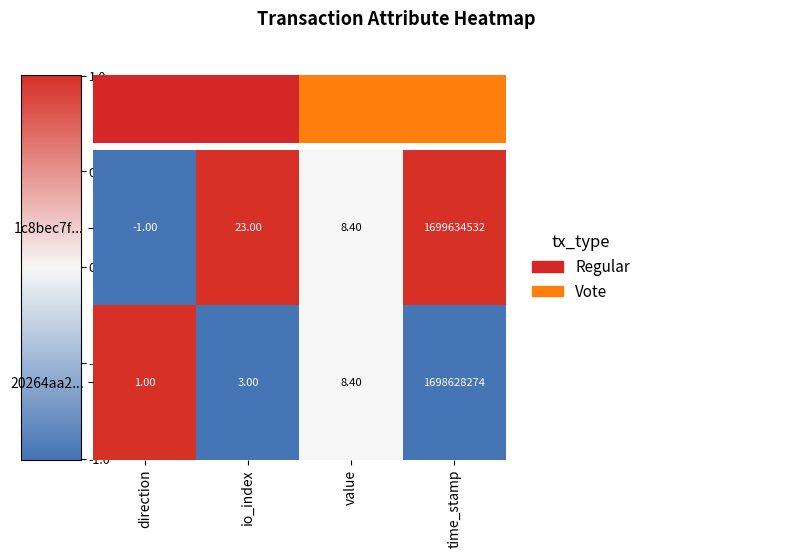

Rank the categories by 1c8bec7f... value from highest to lowest.

time_stamp, io_index, value, direction